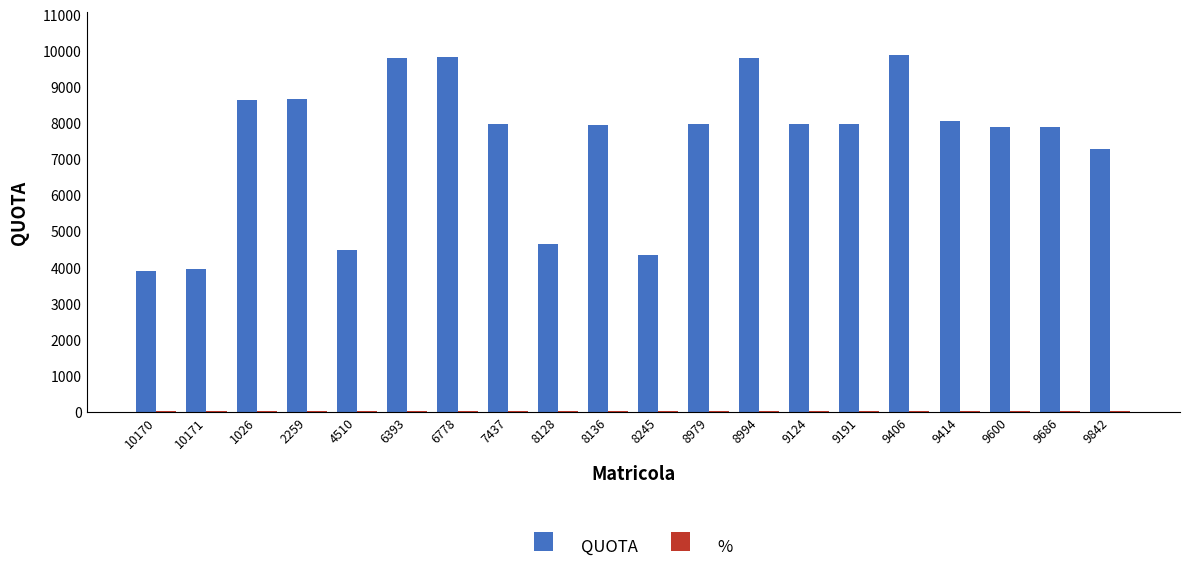

What is the sum of all QUOTA values?

148876.0